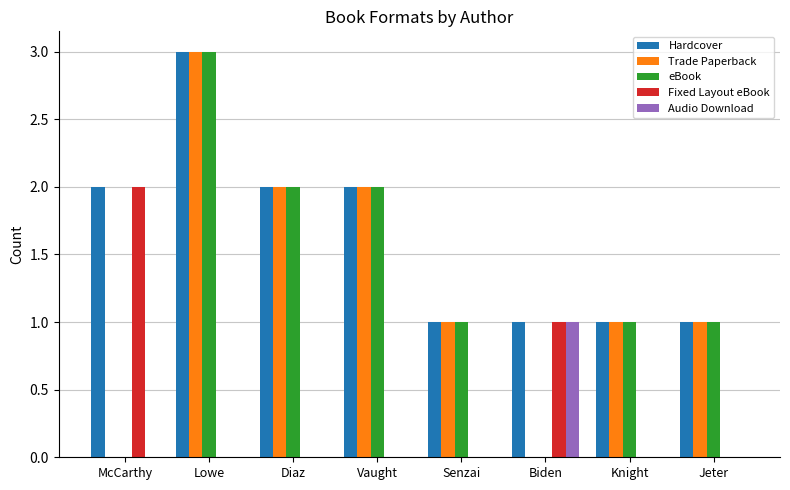

At which category is the sum across all series the highest?

Lowe